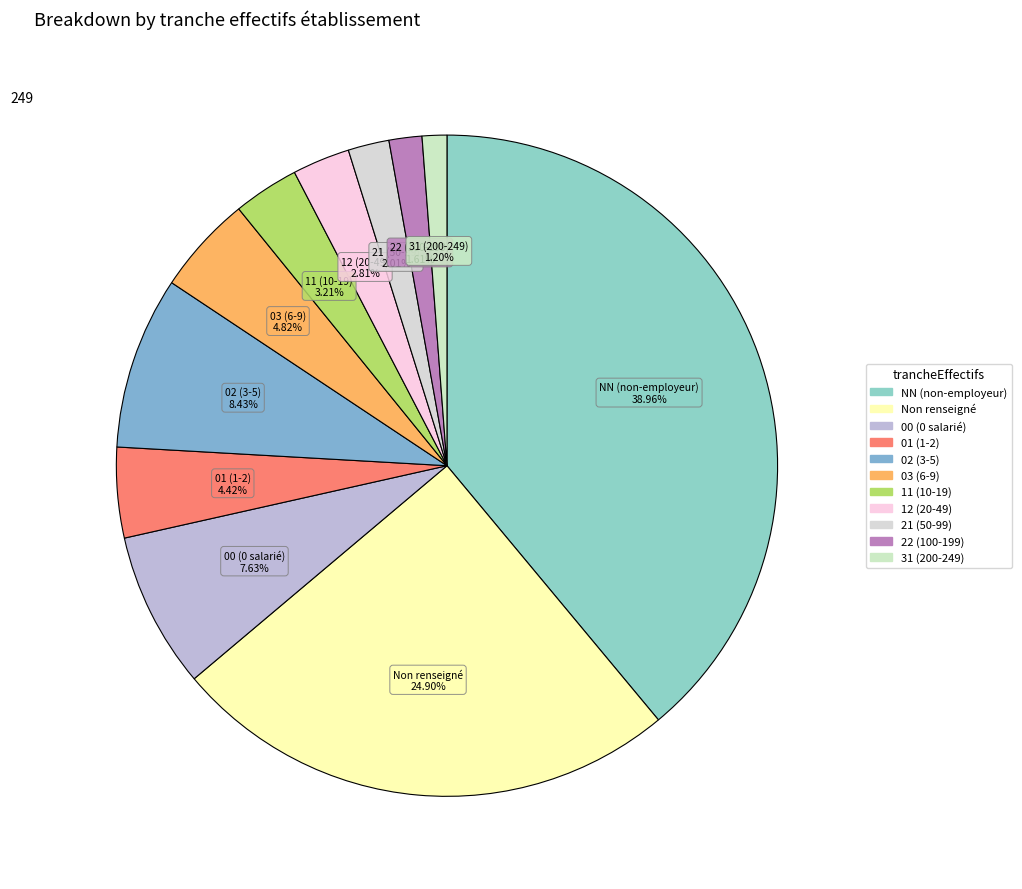

Count the number of slices in the pie.

11